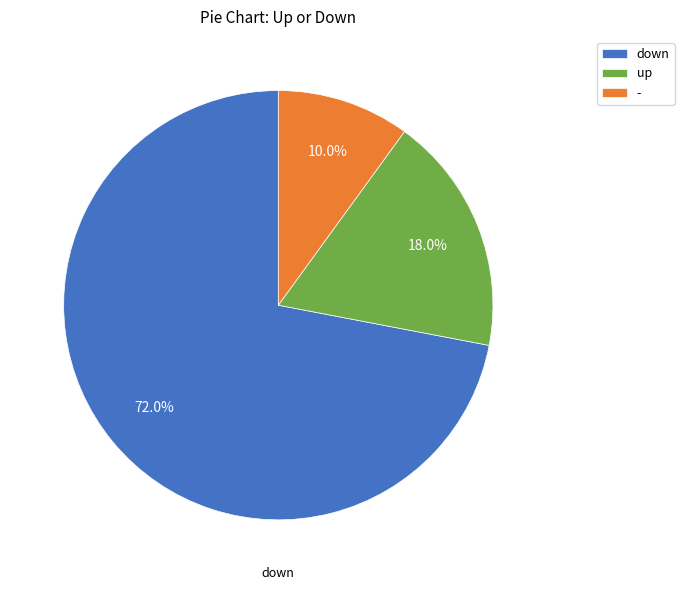

Which has a higher value, down or up?

down